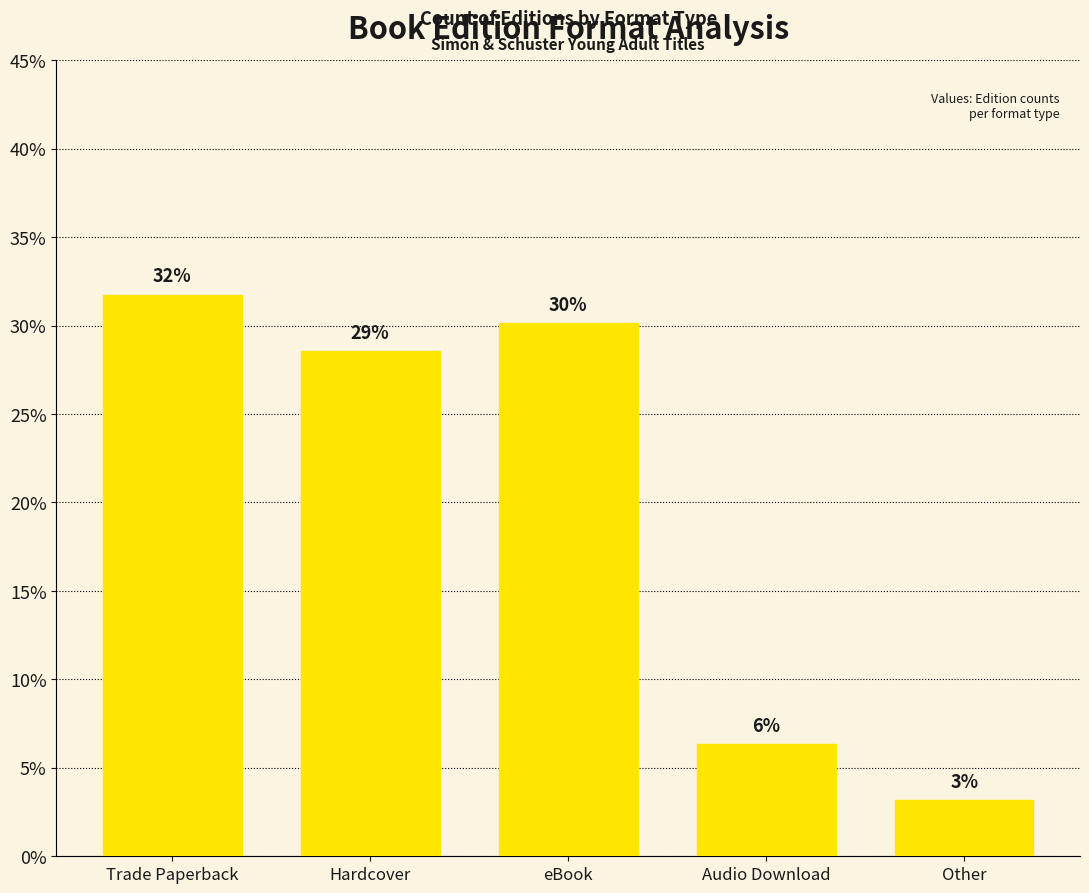

What is the value of the 5th bar from the left?

3.2